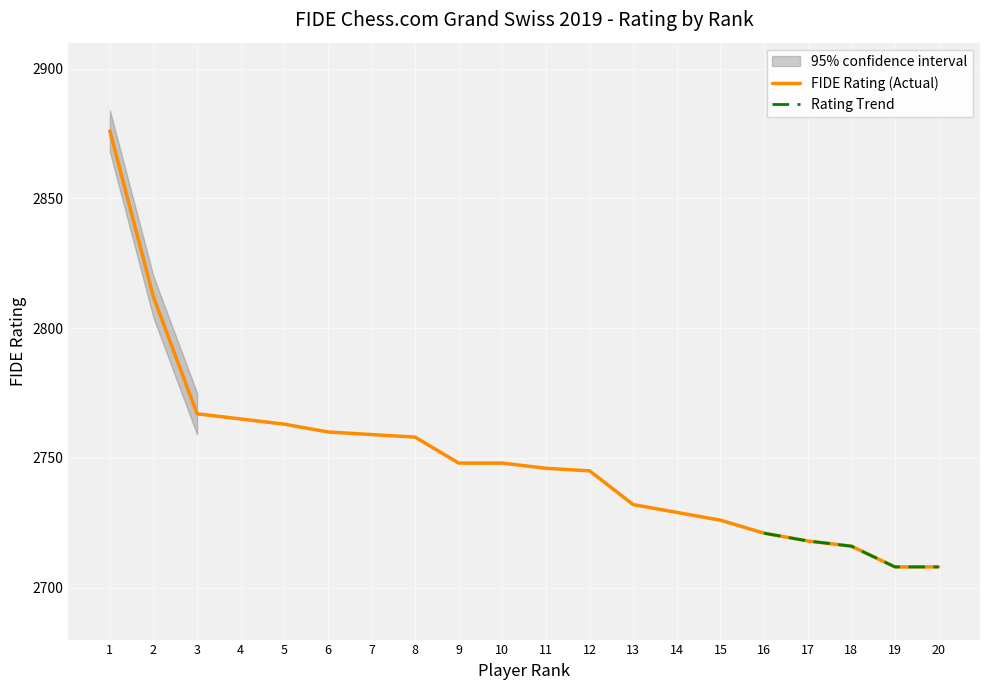

What is the sum of the values at 1 and 2?

5688